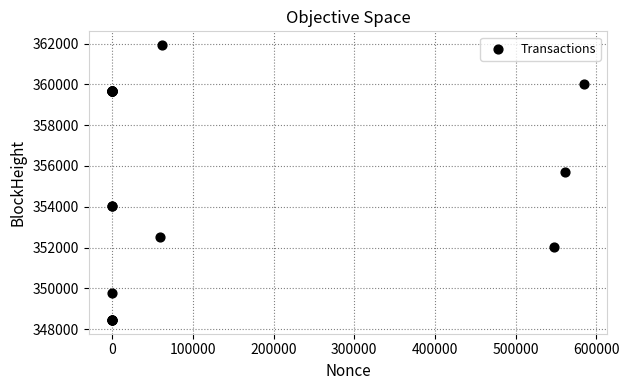

What Y value in the scatter plot is closest to 355189?

355711